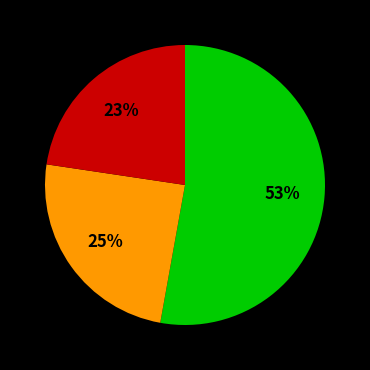

To the nearest percent, what is the average slice percentage?

33%